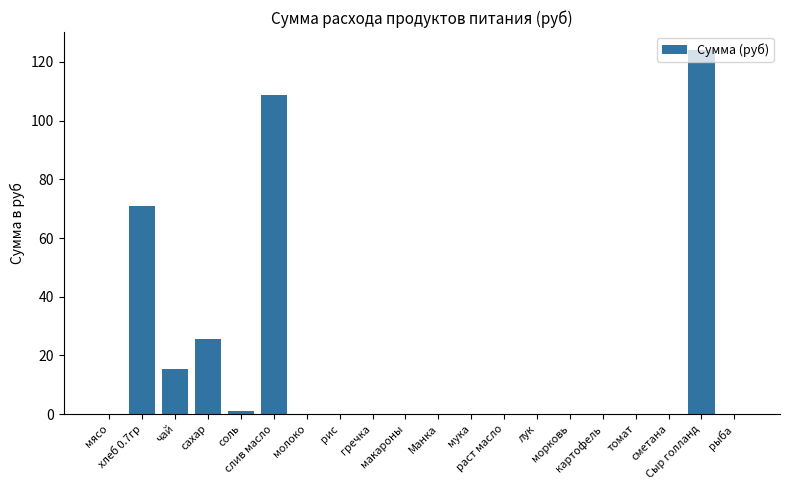

Reading right to left, list all the values displayed in this chart.

рыба=0.0	Сыр голланд=124.0	сметана=0.0	томат=0.0	картофель=0.0	морковь=0.0	лук=0.0	раст масло=0.0	мука=0.0	Манка=0.0	макароны=0.0	гречка=0.0	рис=0.0	молоко=0.0	слив масло=108.8	соль=1.1	сахар=25.6	чай=15.5	хлеб 0.7гр=70.9	мясо=0.0